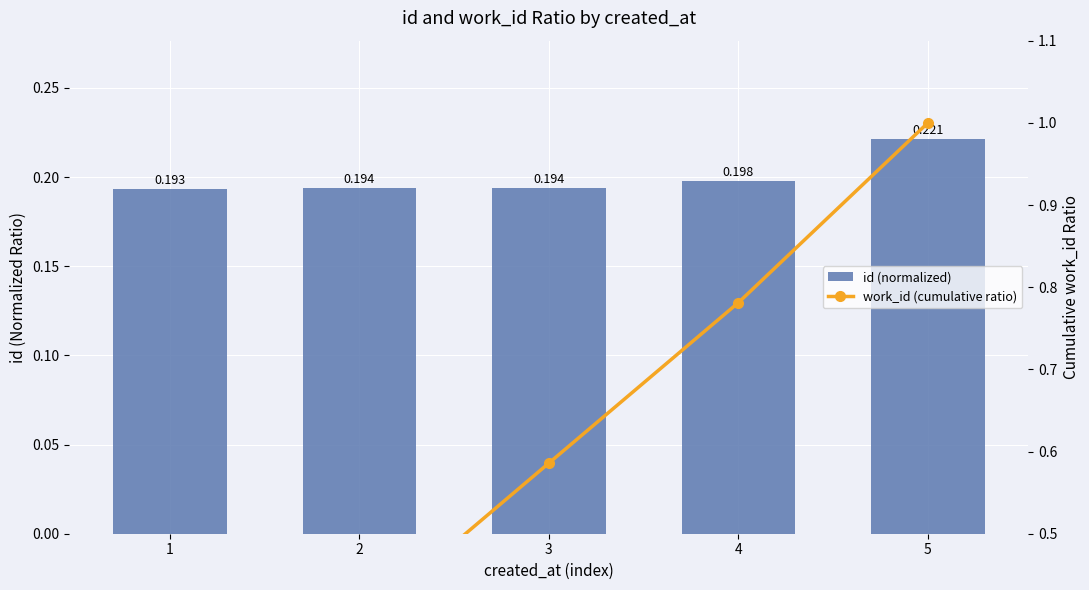

What are all the series names shown in the legend?

id (normalized), work_id (cumulative ratio)